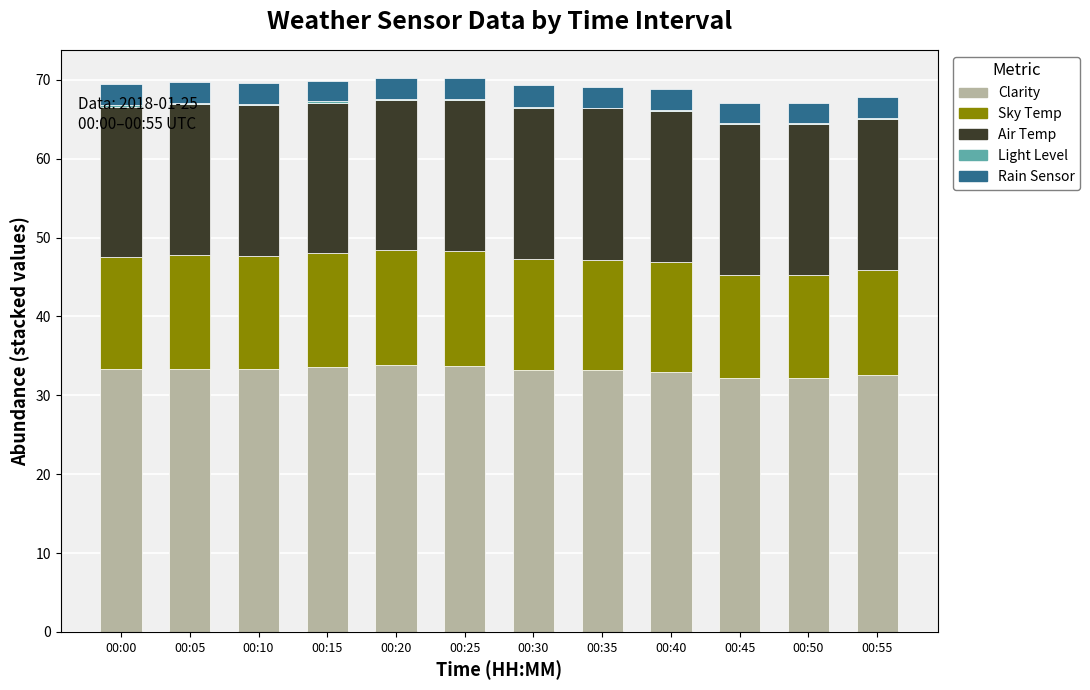

Which series changed the most between 00:00 and 00:10?

Rain Sensor